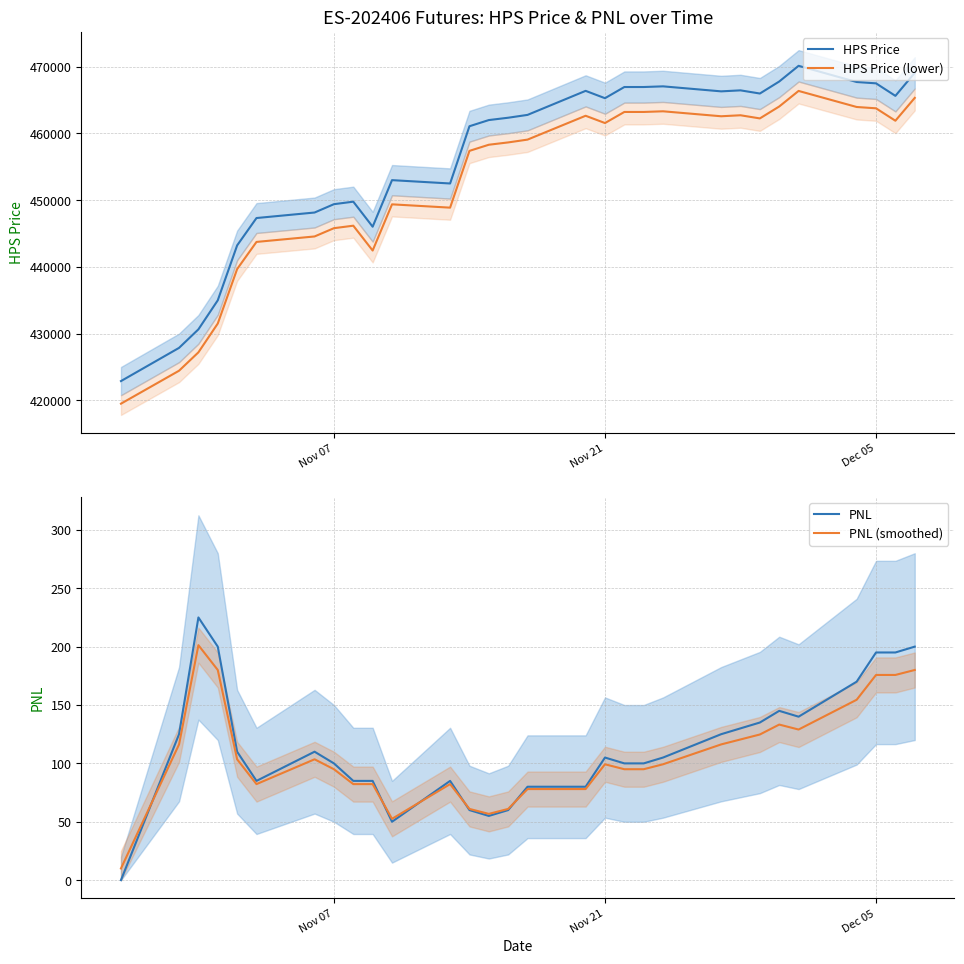

List the series in order of their peak value, lowest first.

PNL (smoothed), PNL, HPS Price (lower), HPS Price